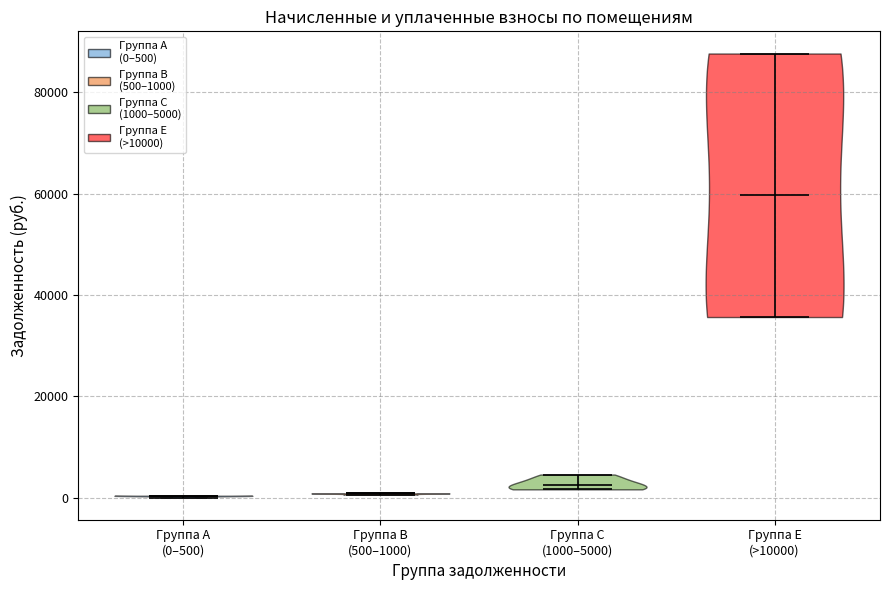

Reading left to right, read every violin against the y-axis: where its median line is, and the lowest and highest points it reaches. The values are not printed on the chart, so give them approximately, as read against the axis.

Группа A (0–500): median line 0, lowest point 0, highest point 0
Группа B (500–1000): median line 0, lowest point 0, highest point 0
Группа C (1000–5000): median line 2000, lowest point 2000, highest point 4000
Группа E (>10000): median line 60000, lowest point 36000, highest point 88000